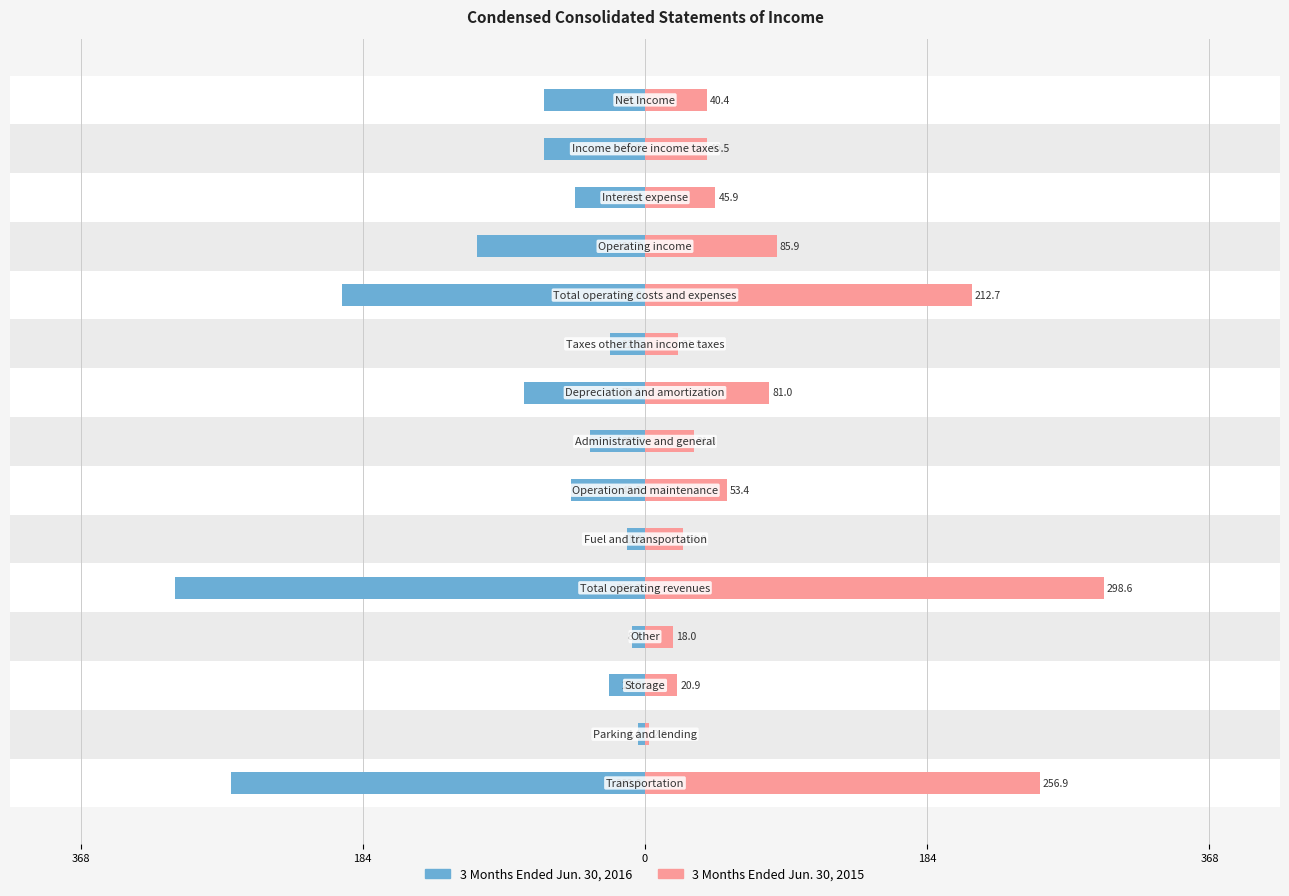

How many distinct data groups are displayed?

2